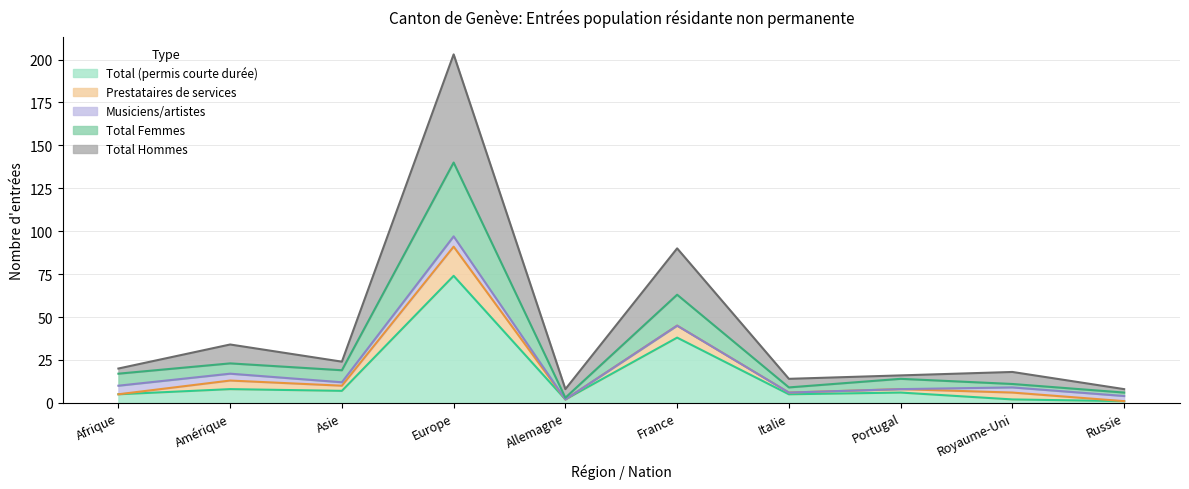

The Total (permis courte durée) series shows 8 at Amérique. True or false?

True